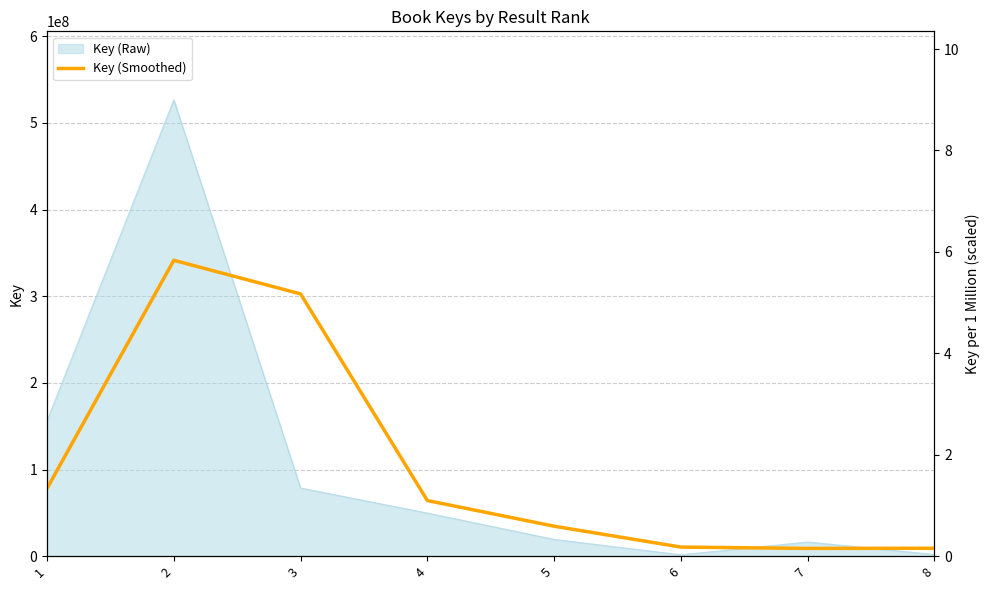

How many data points does each series have?

8